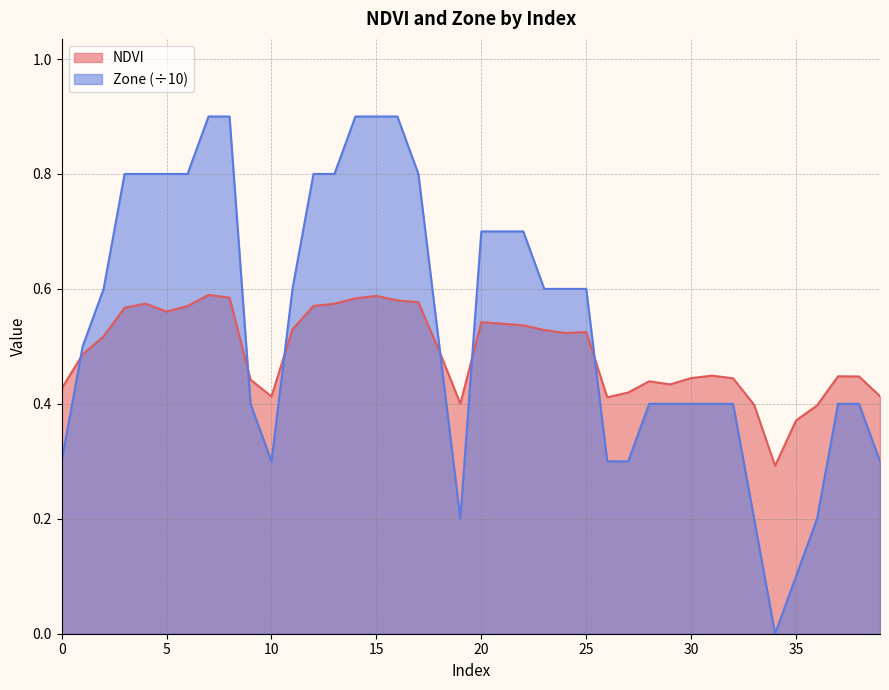

Where is the first local minimum for NDVI?

5